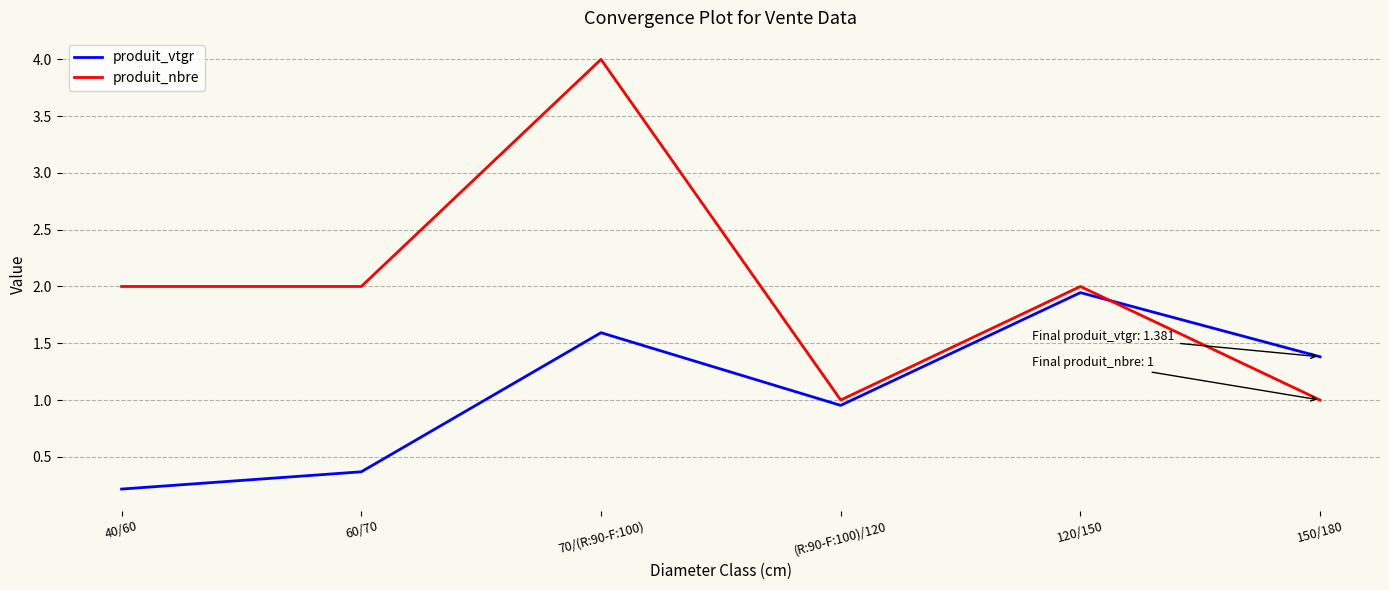

Does the chart have visible grid lines?

Yes